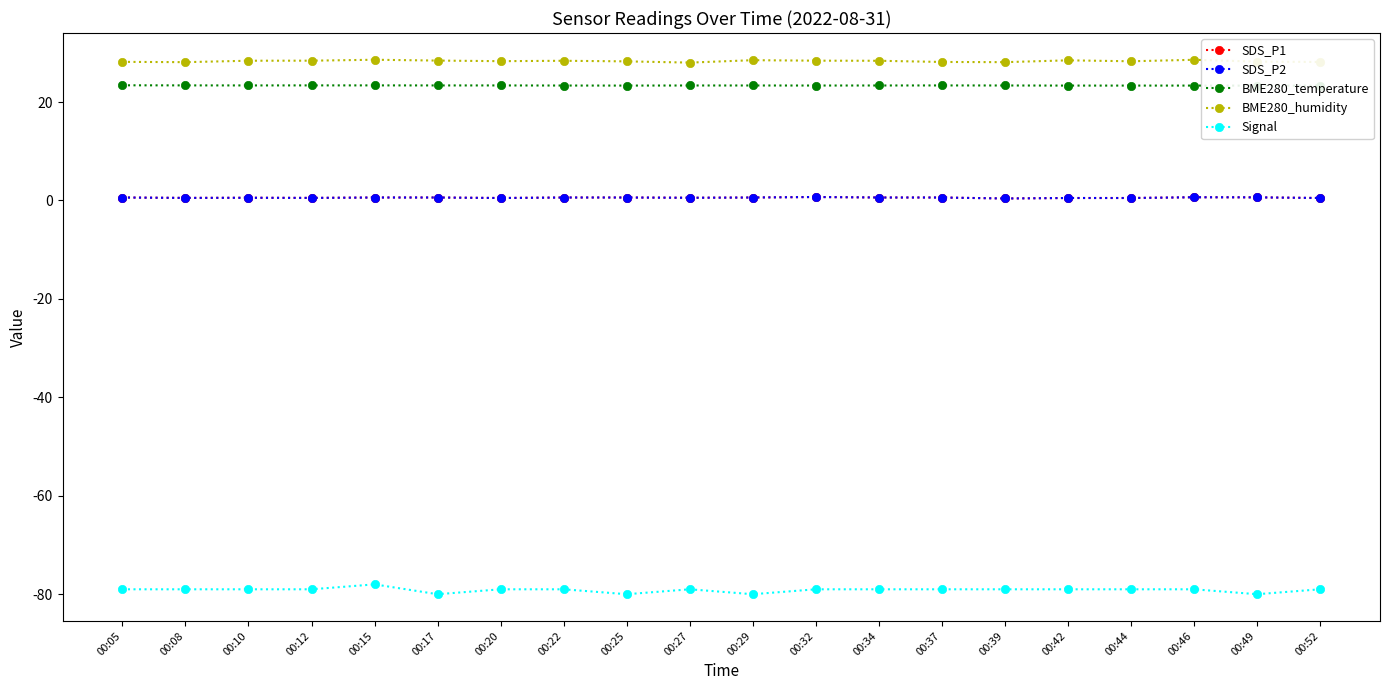

Is it true that Signal equals -31.2 at 00:44?

False